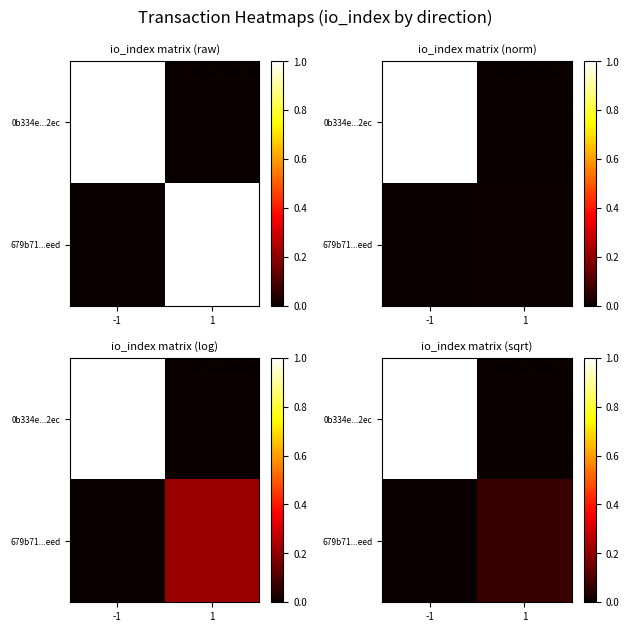

At which label is 679b71...eed closest to 0?

-1